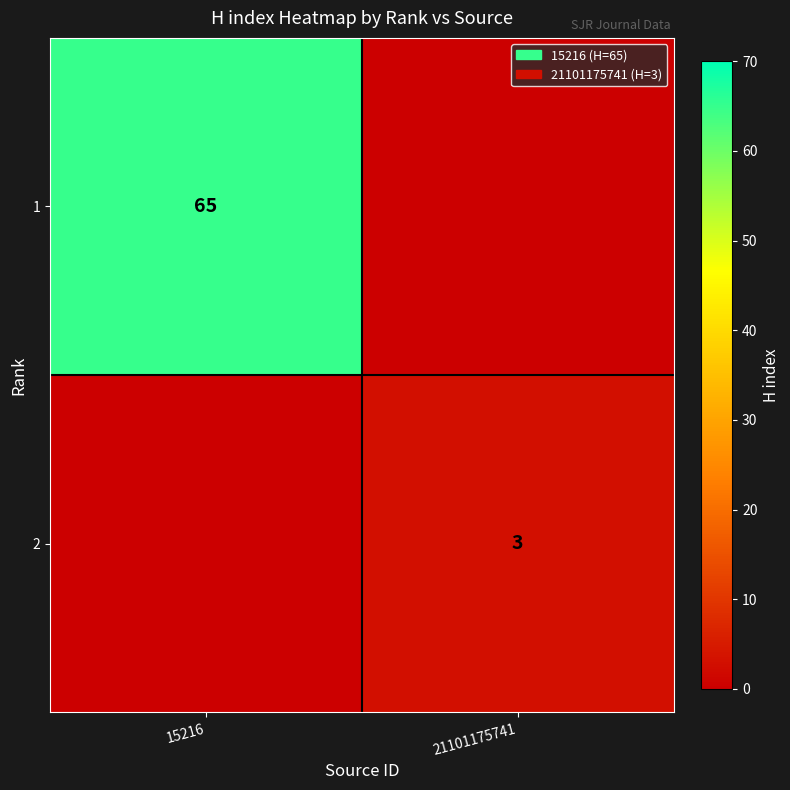

Count the number of data series in this chart.

2